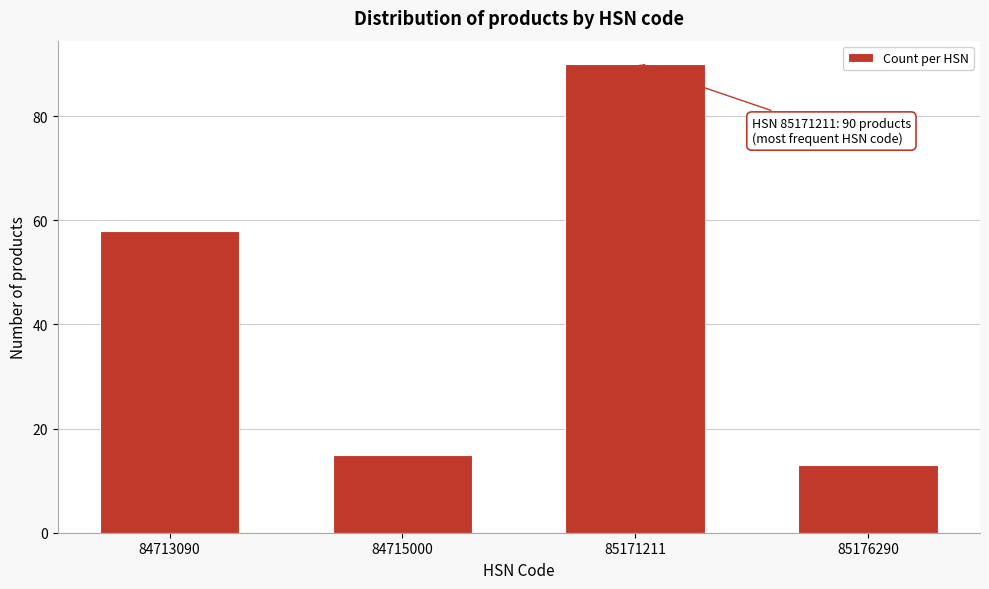

Reading left to right, extract all data points from this chart.

84713090=58	84715000=15	85171211=90	85176290=13